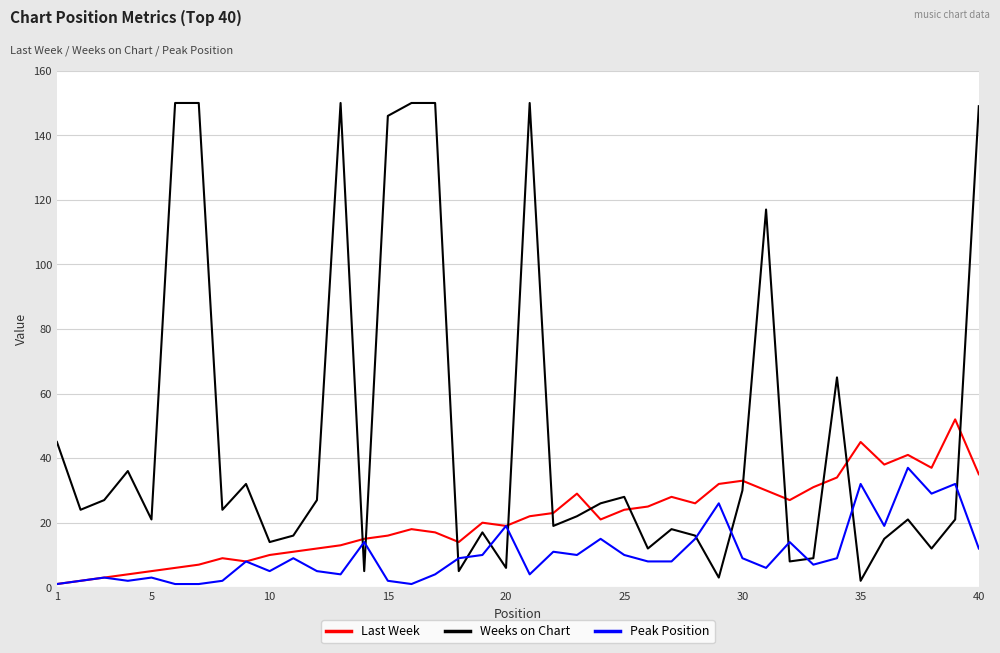

True or false: Last Week and Weeks on Chart intersect in this chart.

True